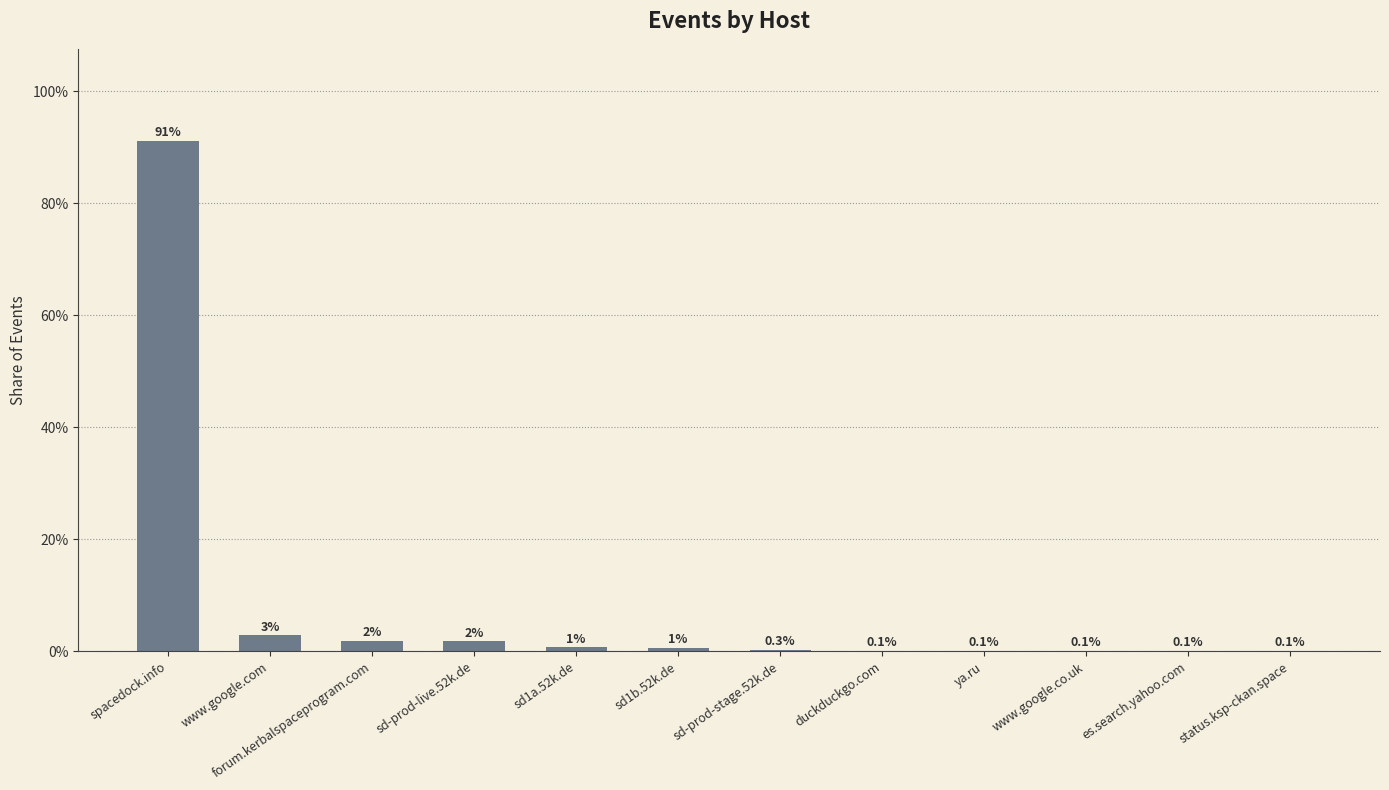

What is the change in value from forum.kerbalspaceprogram.com to ya.ru?

-1.8